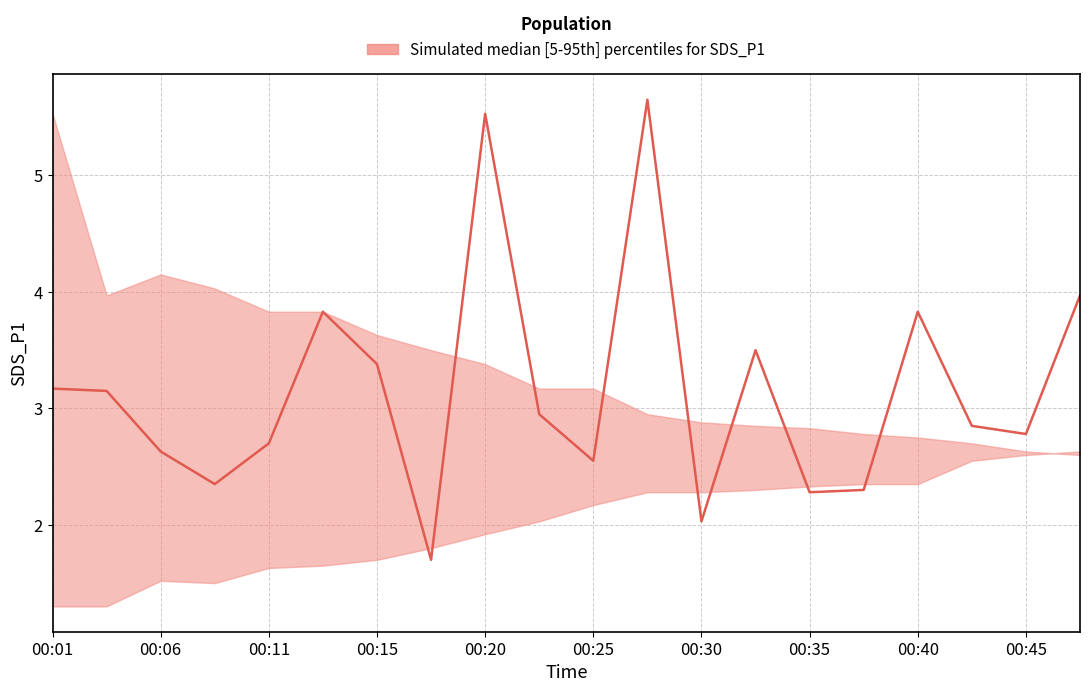

True or false: SDS_P1_upper and SDS_P1_lower intersect in this chart.

True